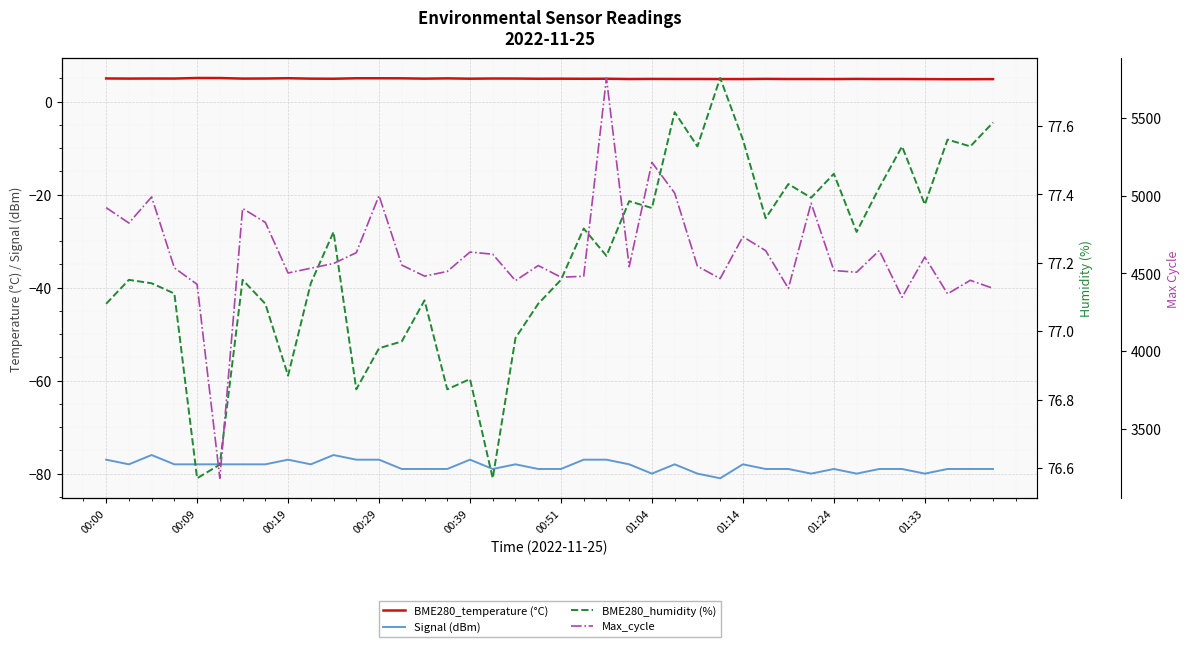

At 17, list the series in order from largest to smallest.

Max_cycle, BME280_humidity (%), BME280_temperature (°C), Signal (dBm)